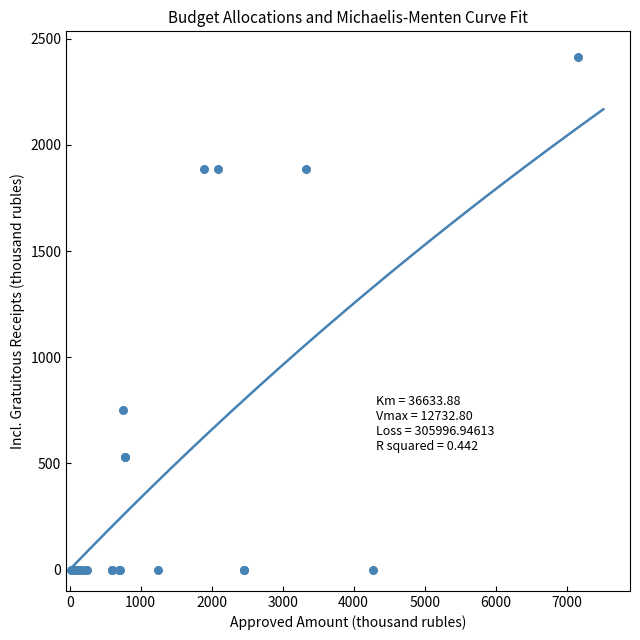

What Y value in the scatter plot is closest to 1207?

751.7